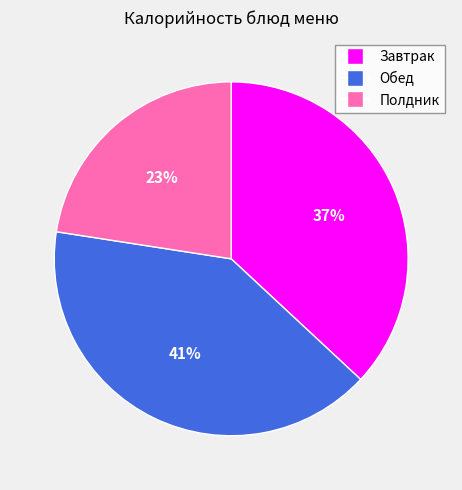

How many slices are in this pie chart?

3